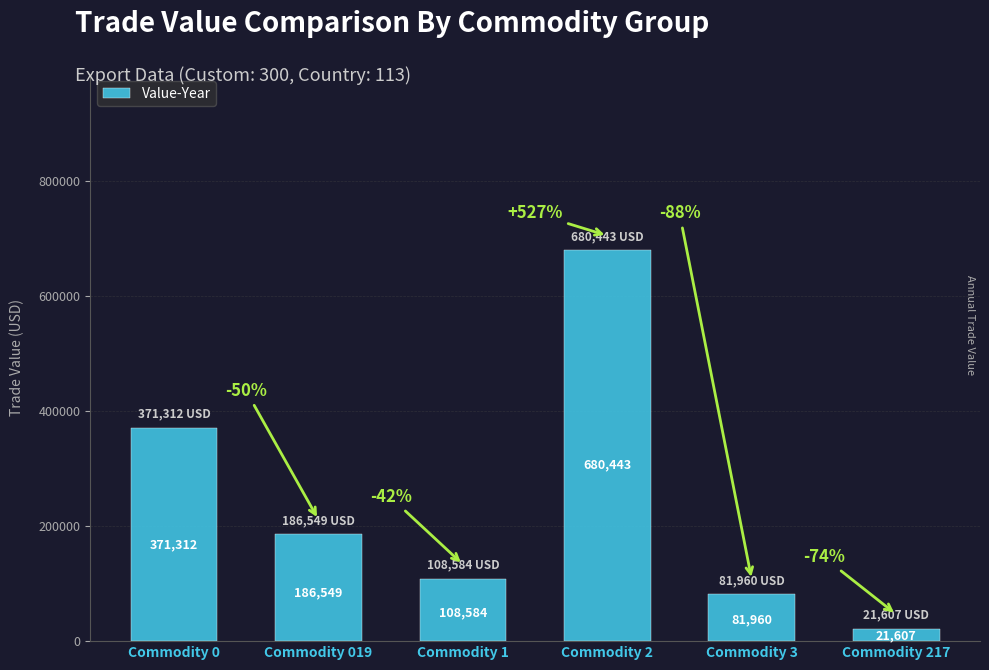

Count the number of categories in the chart.

6